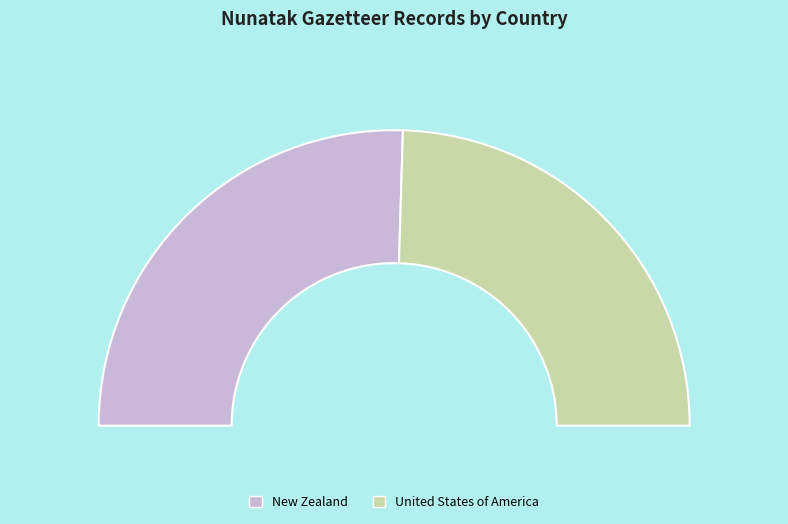

What percentage is the United States of America slice, to the nearest percent?

49%